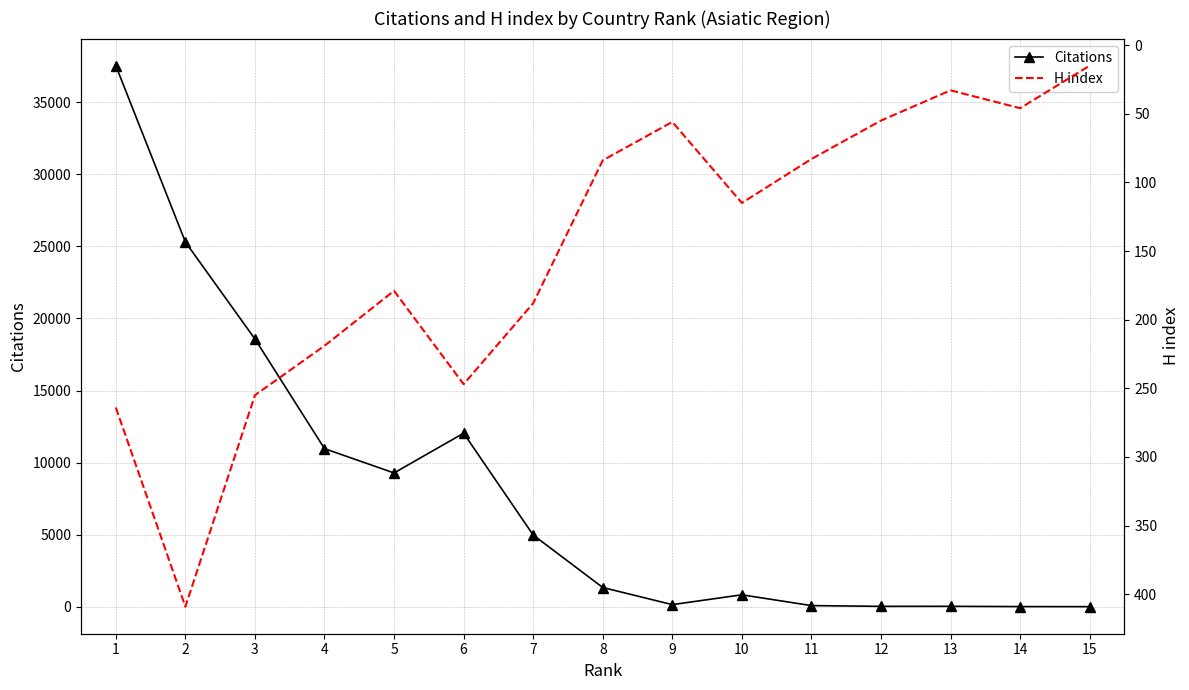

Which label corresponds to the largest value in the chart?

1